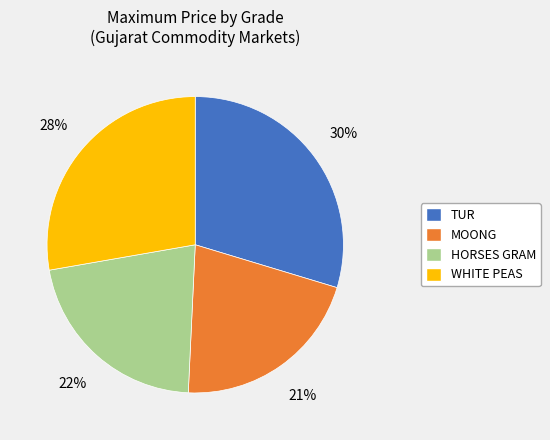

How many slices are in this pie chart?

4